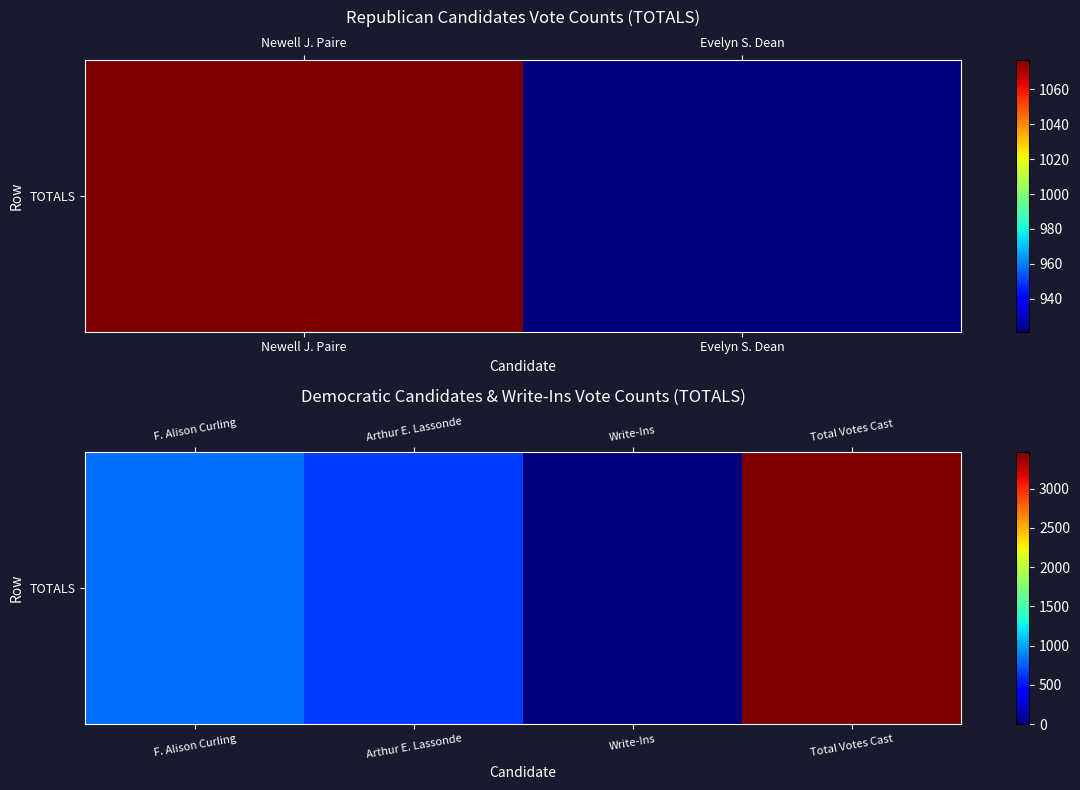

Count the number of categories in the chart.

4